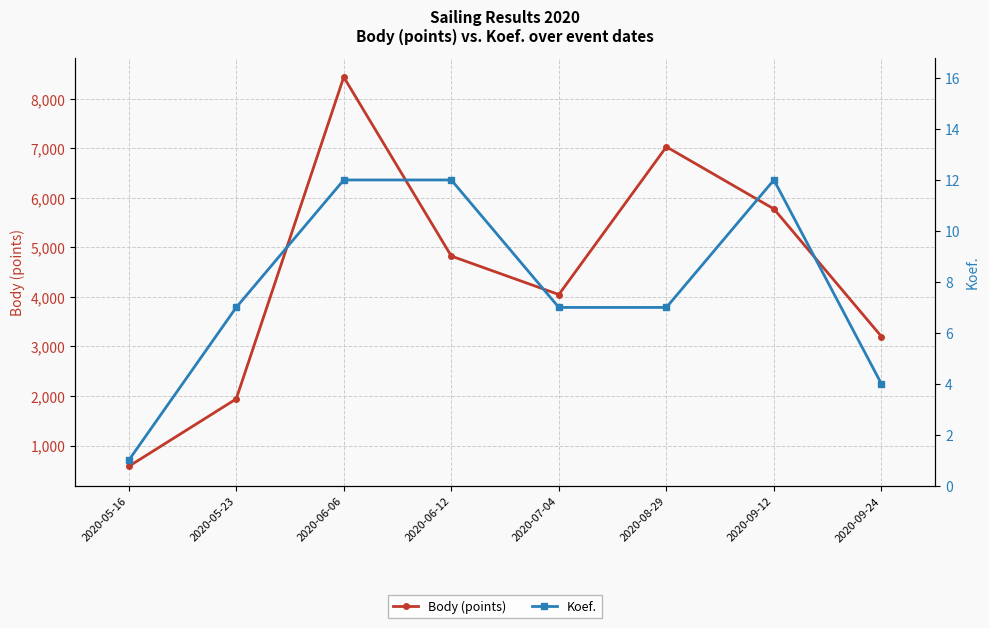

Is it true that Koef. equals 21 at 2020-06-12?

False